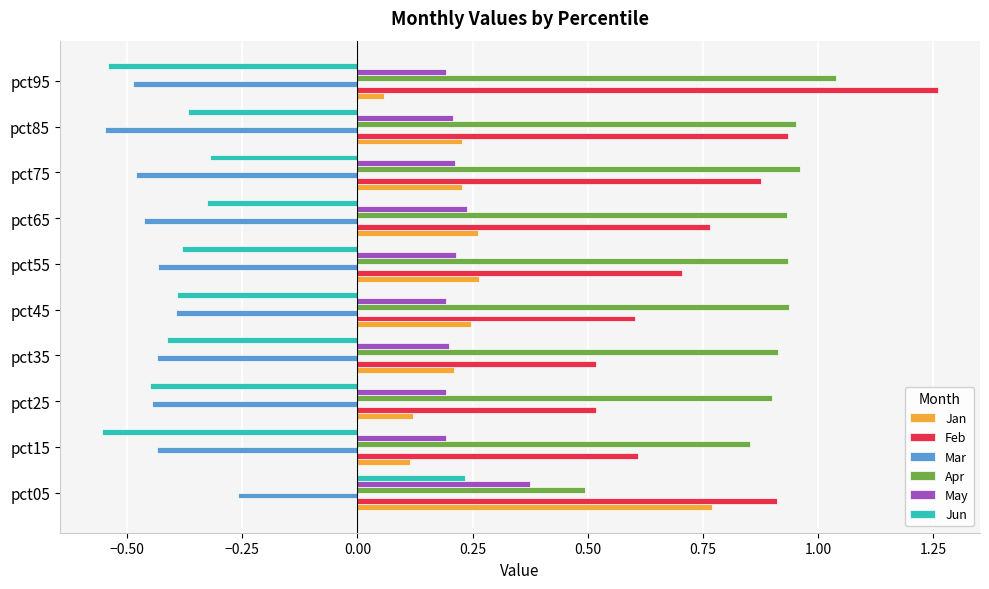

Is the value of Mar at pct95 greater than the value of Feb at pct45?

No